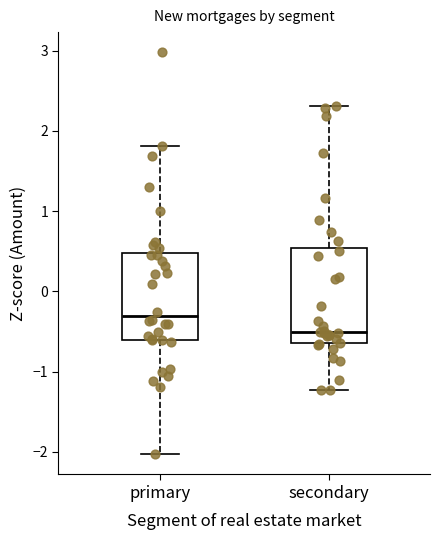

Where does the median line of the box for secondary sit on the y-axis? The values are not printed on the chart, so give them approximately, as read against the axis.

-0.5